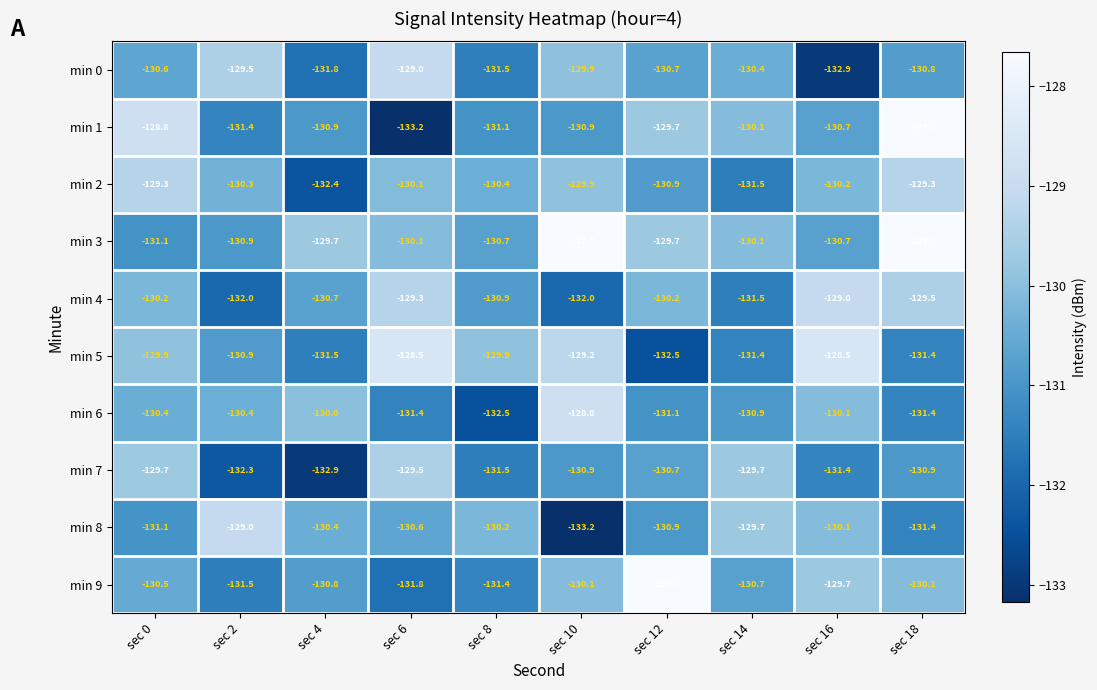

How many data points in min 7 are above -130?

3